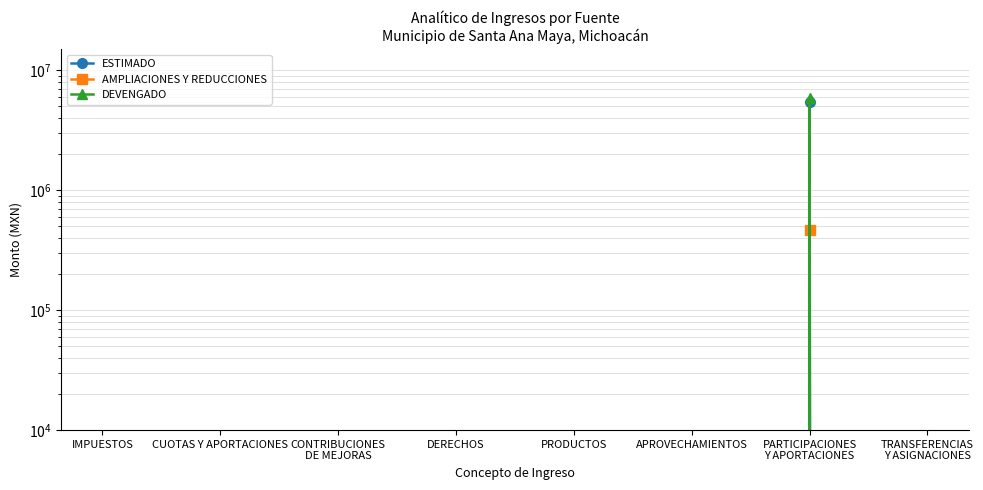

Does the chart display data point markers on the line(s)?

Yes